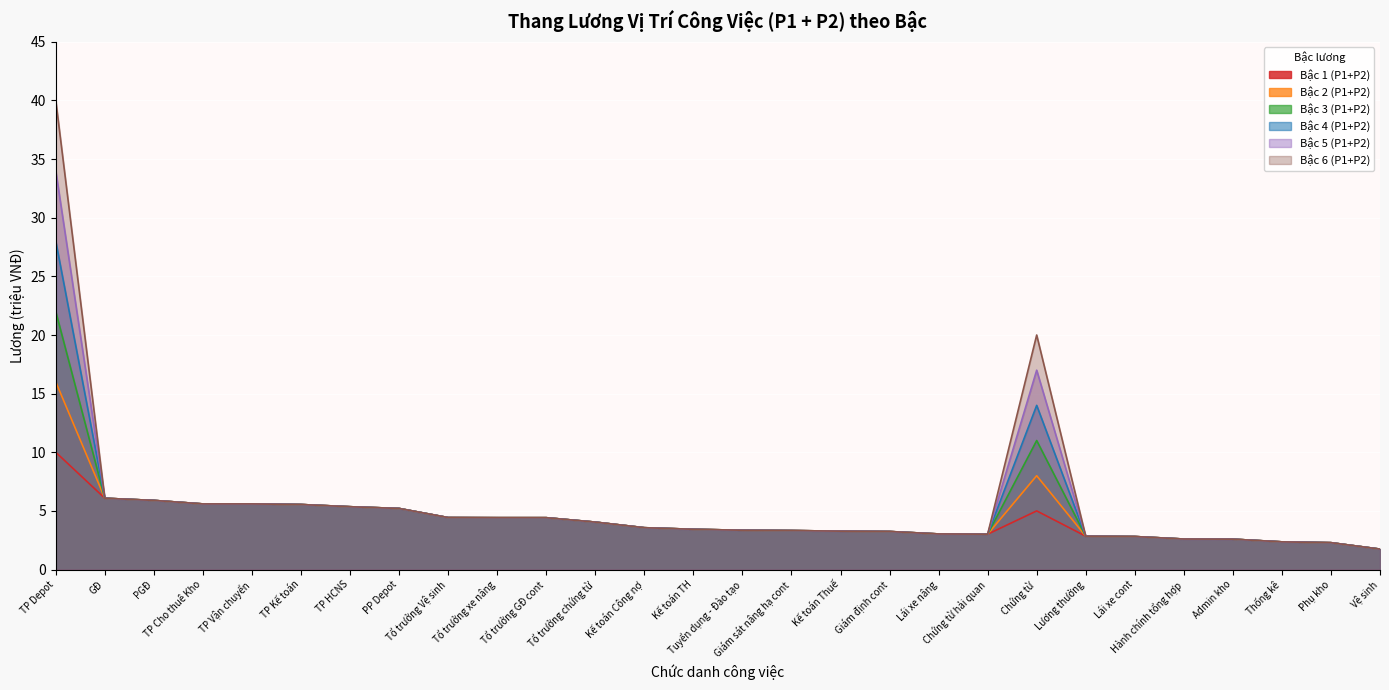

True or false: Bậc 6 (P1+P2) has more than 2 points higher than both neighbors.

False